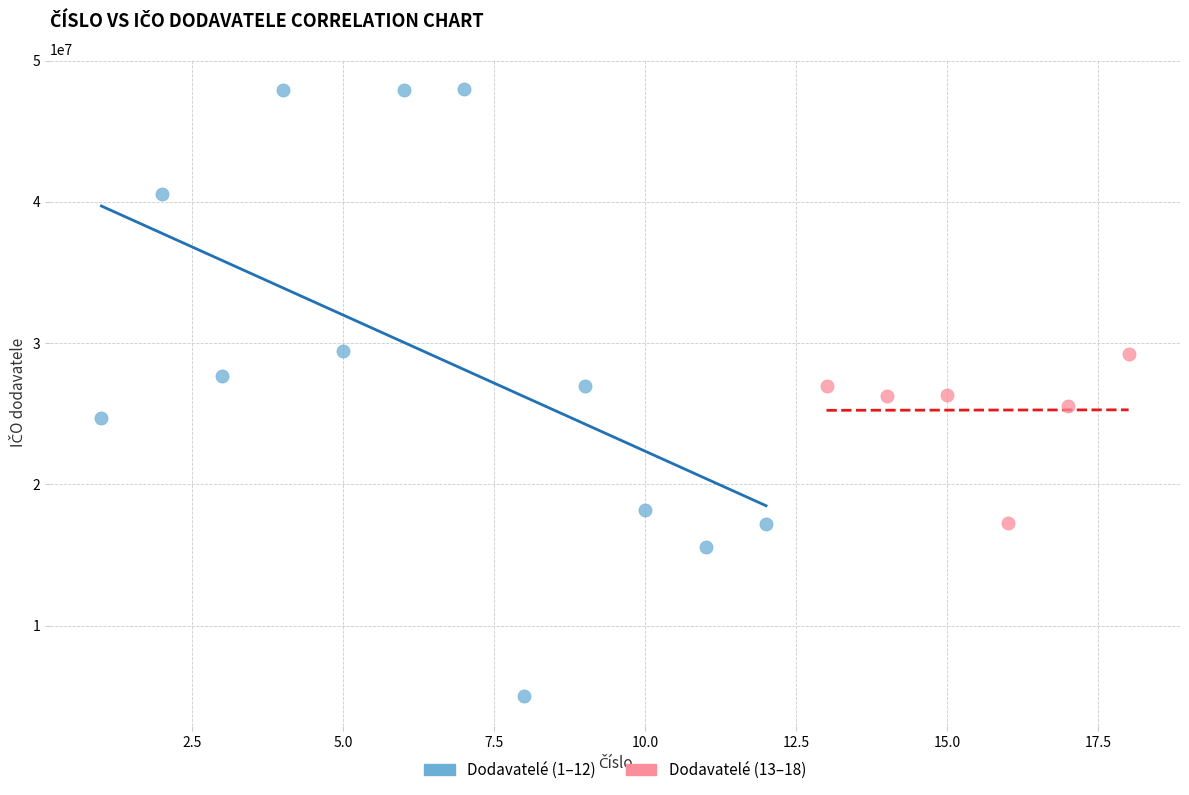

Which series contains the highest Y value?

Dodavatelé (1–12)